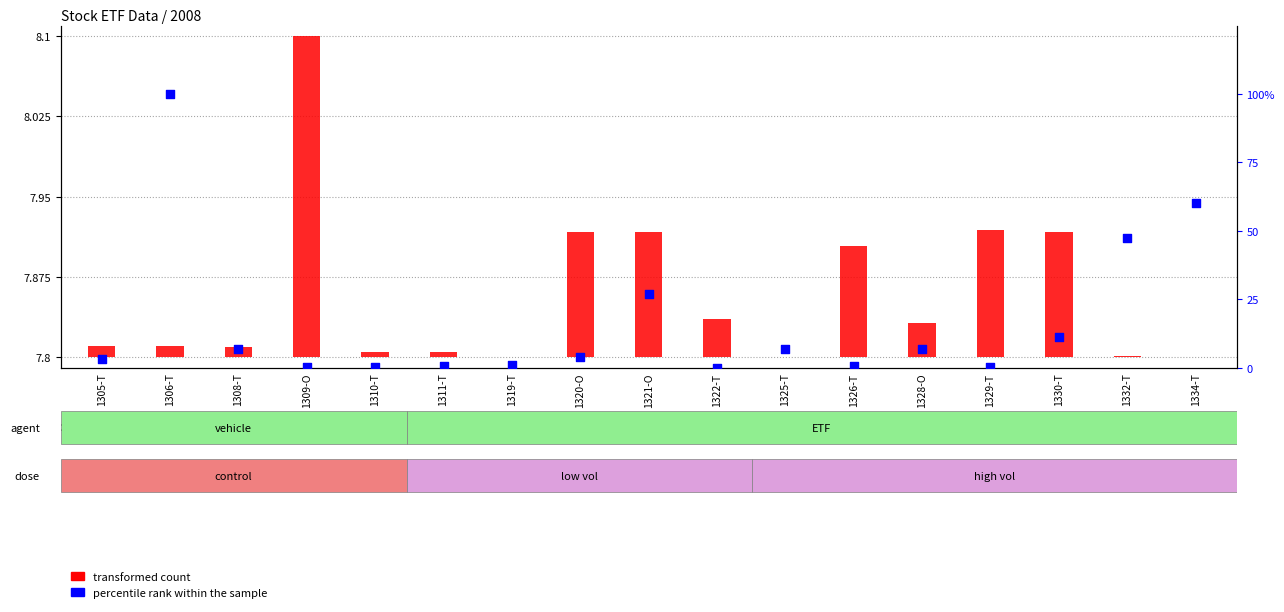

Which series contains the lowest Y value?

transformed count